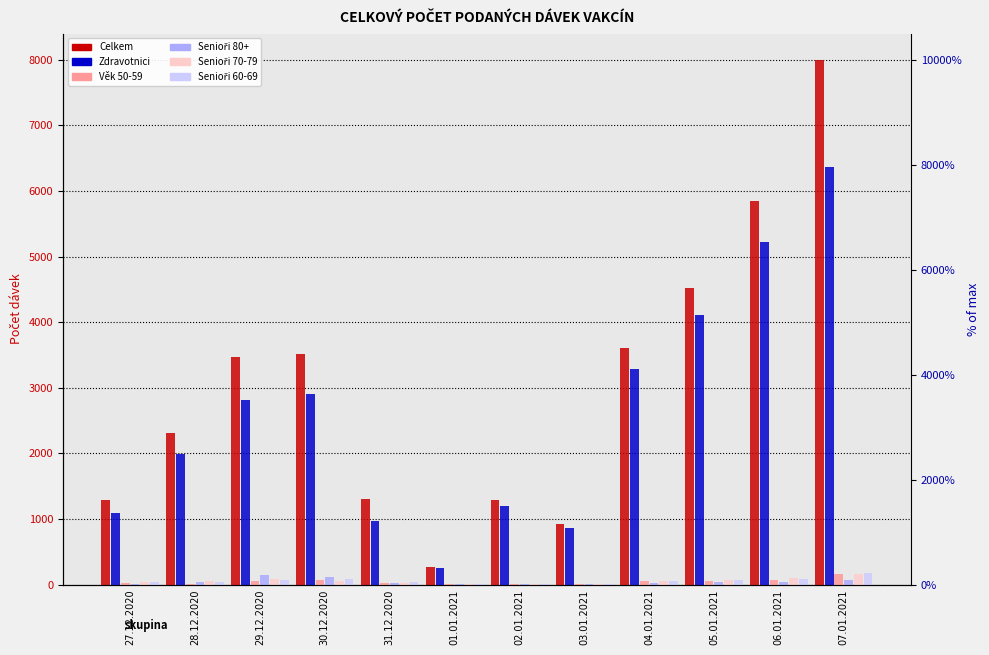

What is the label of the 7th bar from the left?

02.01.2021